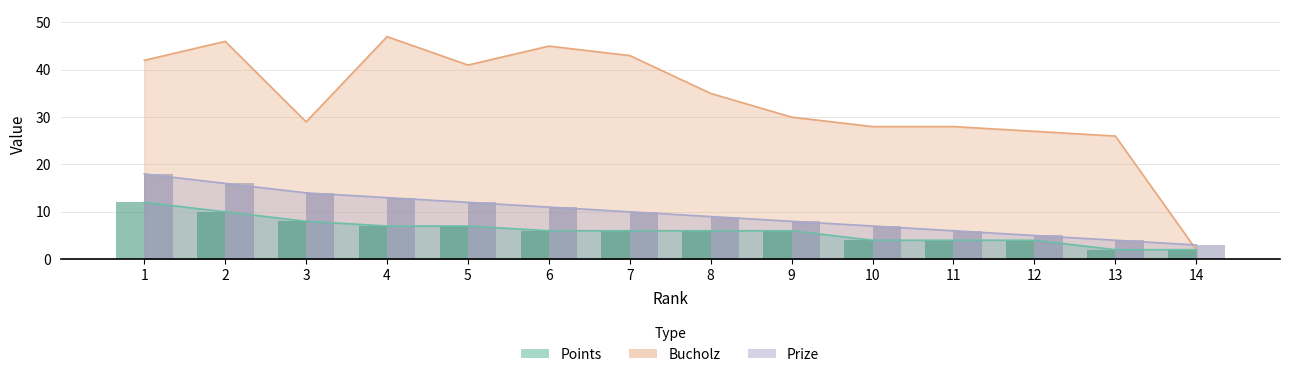

Which series changed the most between 6 and 7?

Bucholz